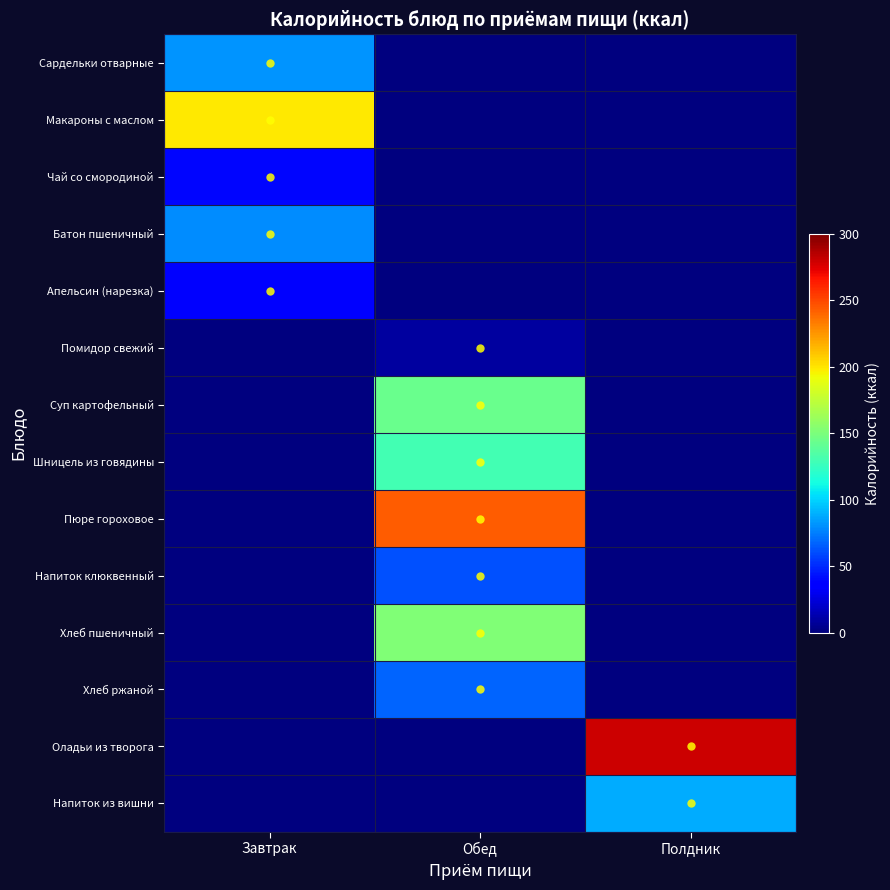

Which series changed the most between Обед and Полдник?

Оладьи из творога